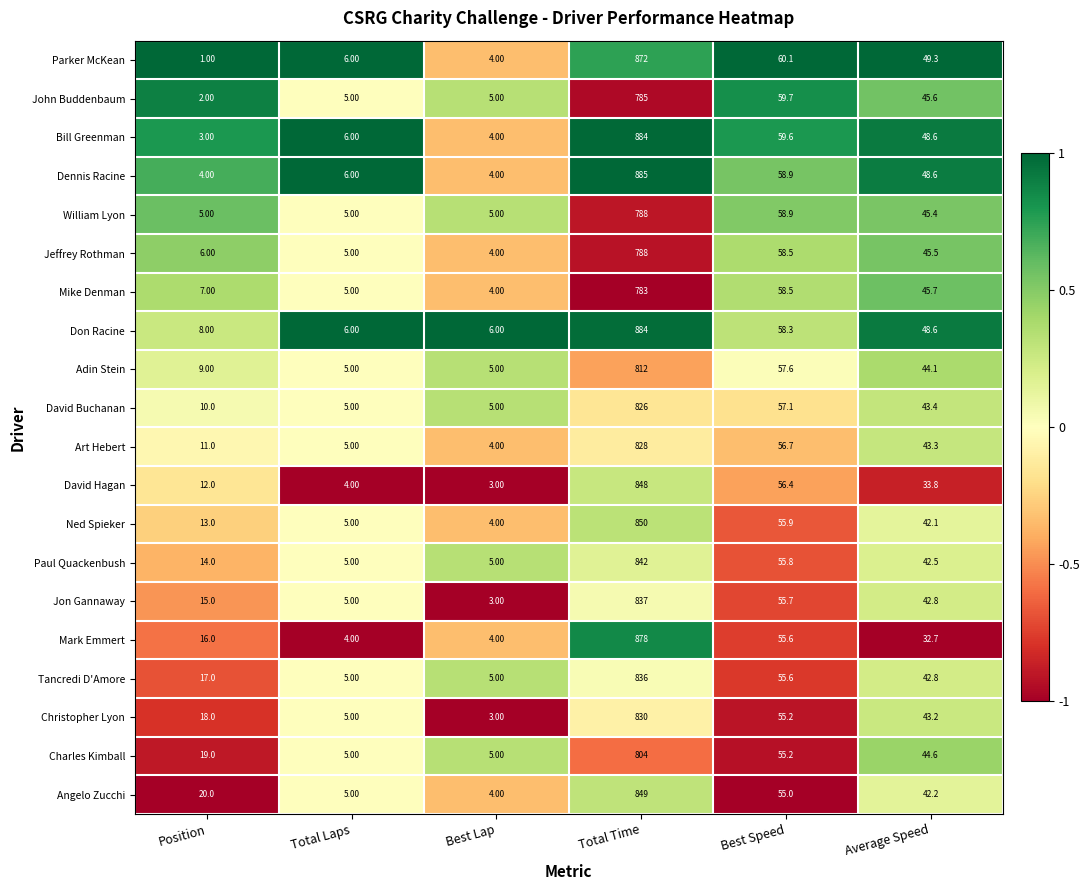

What is the sum of the Mike Denman values at Total Laps and Position?

12.0